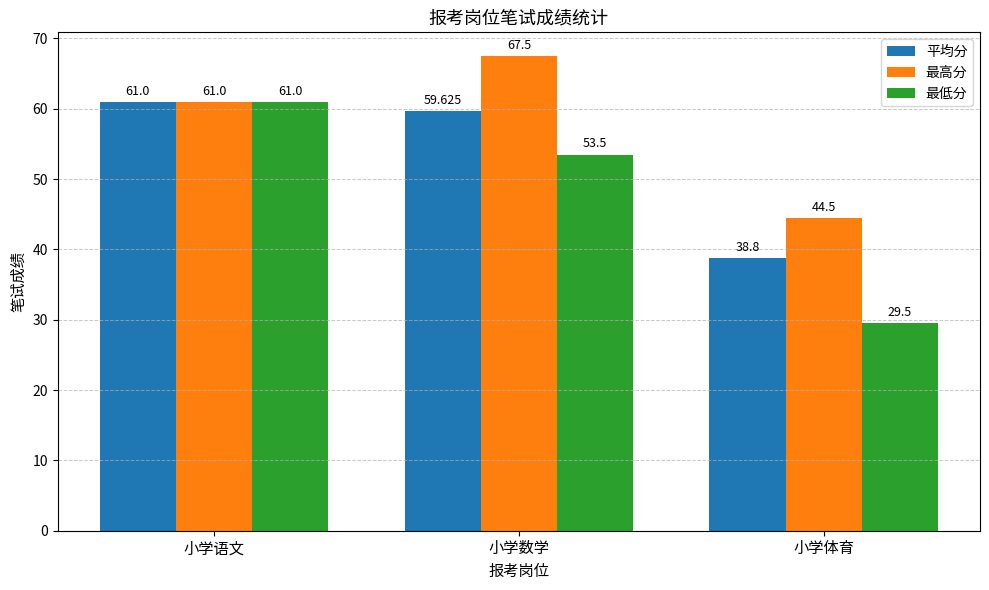

How many data points in 平均分 are less than 59?

1